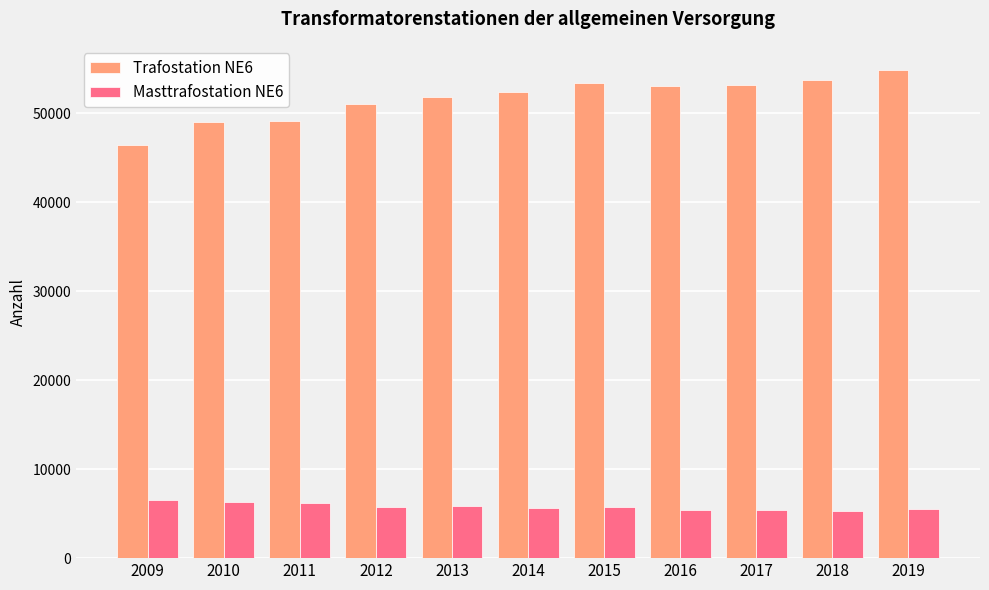

Rank the series at 2015 from highest to lowest value.

Trafostation NE6, Masttrafostation NE6